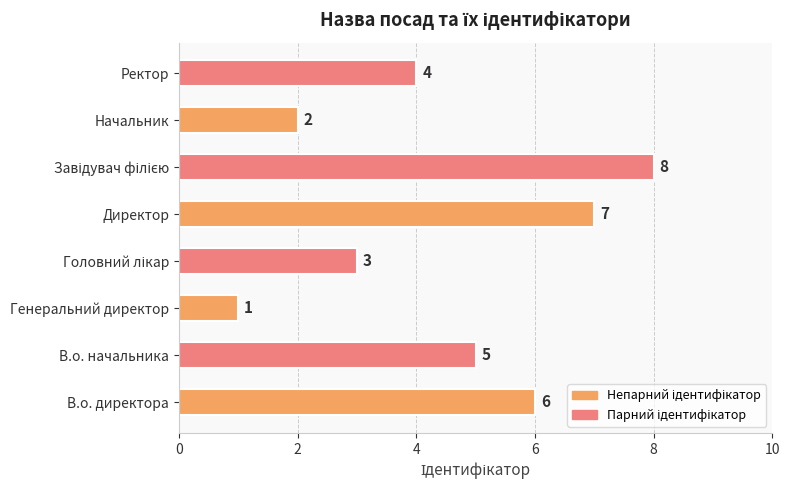

What is the change in value from Начальник to Ректор?

+2